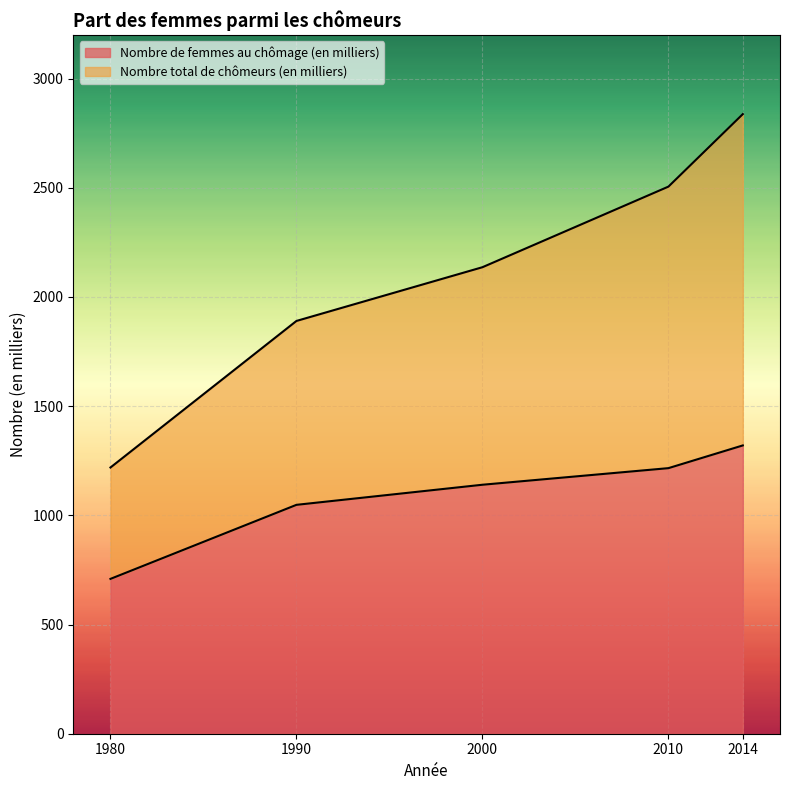

What is the sum of the Nombre total de chômeurs (en milliers) values at 2010 and 2014?

5342